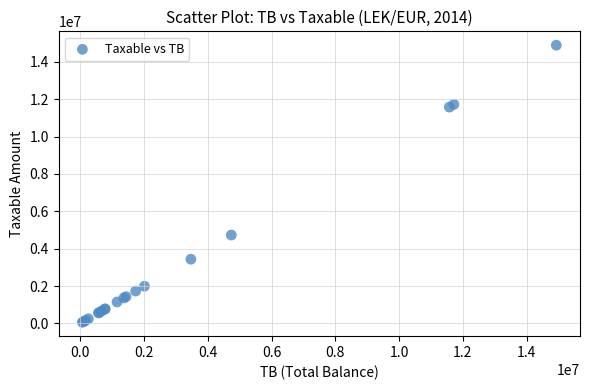

What Y value in the scatter plot is closest to 7474836?

4731146.9